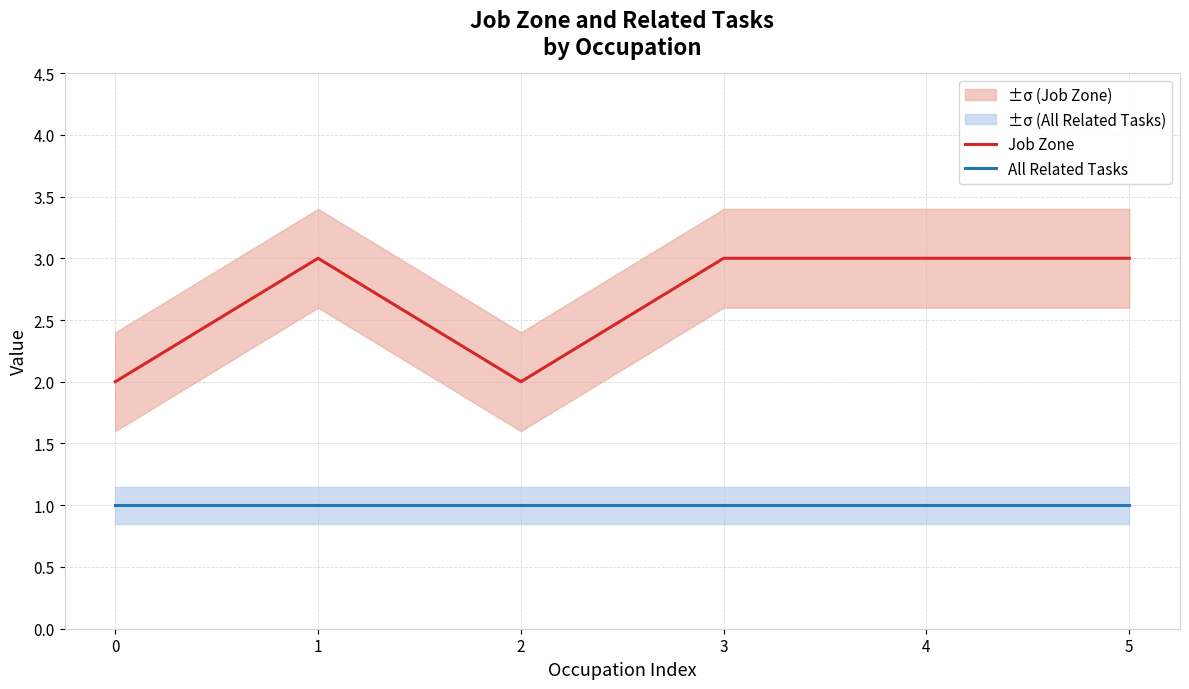

The Job Zone series shows 3 at 0. True or false?

False